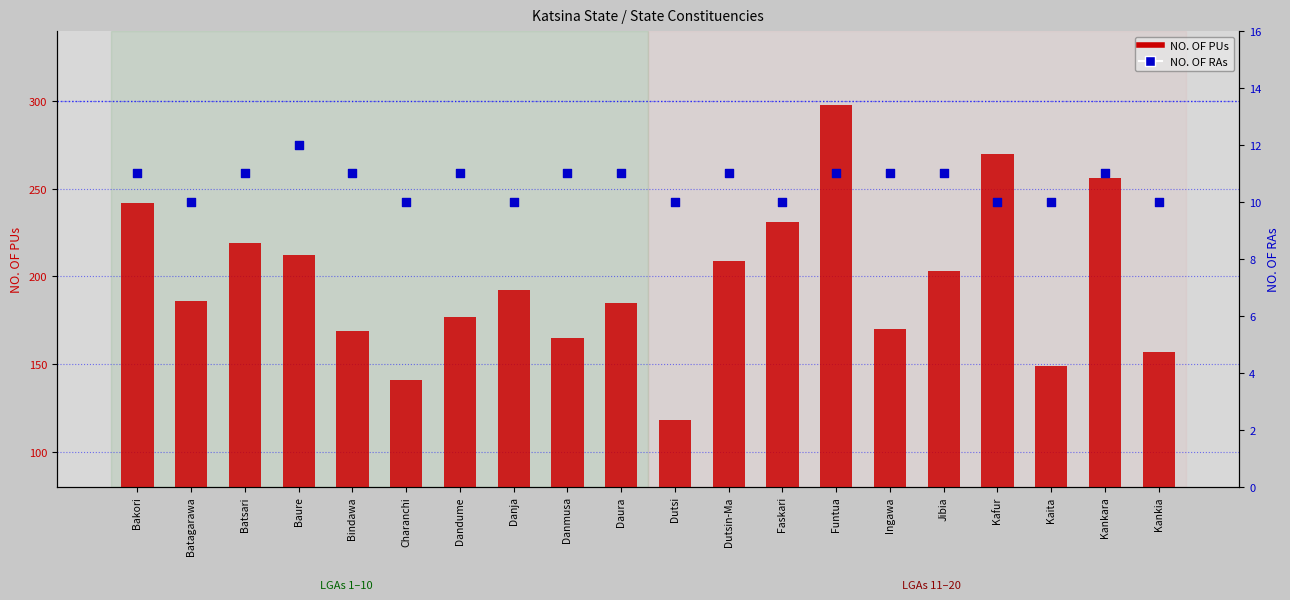

Is the value of NO. OF RAs at Danmusa greater than the value of NO. OF PUs at Ingawa?

No